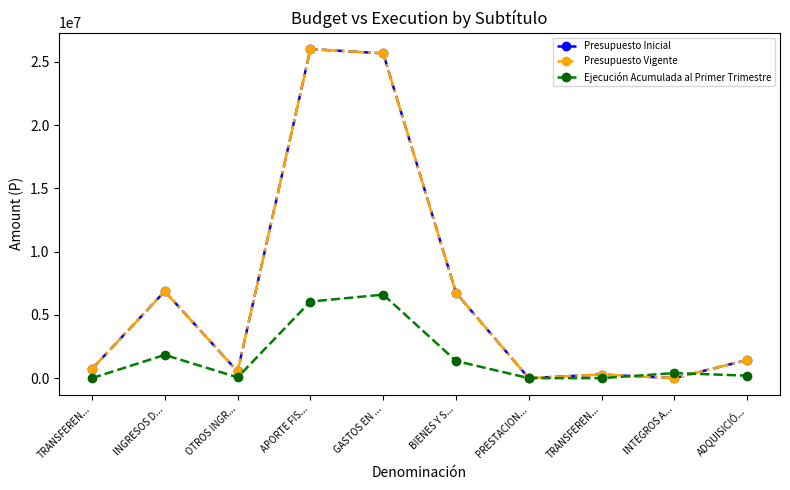

List the series in order of their peak value, highest first.

Presupuesto Inicial, Presupuesto Vigente, Ejecución Acumulada al Primer Trimestre